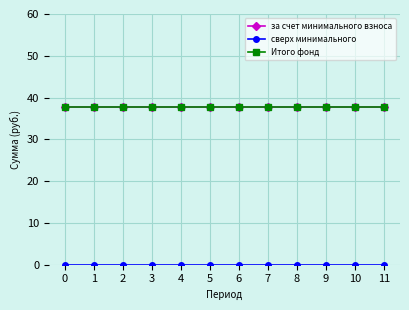

Is this an area chart (filled region under the line)?

No